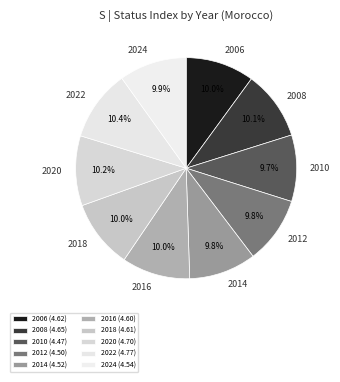

What percentage is the 2014 slice, to the nearest percent?

10%